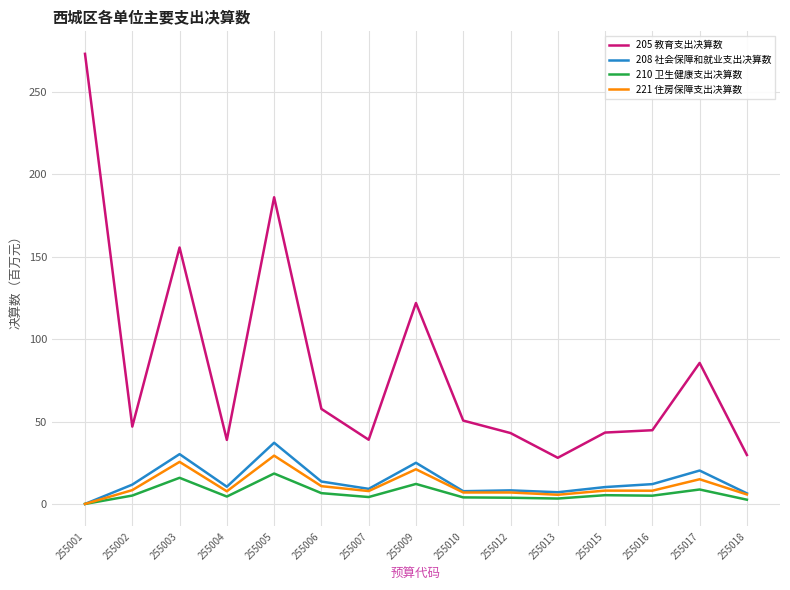

True or false: 205 教育支出决算数 has more than 0 interior local peaks.

True